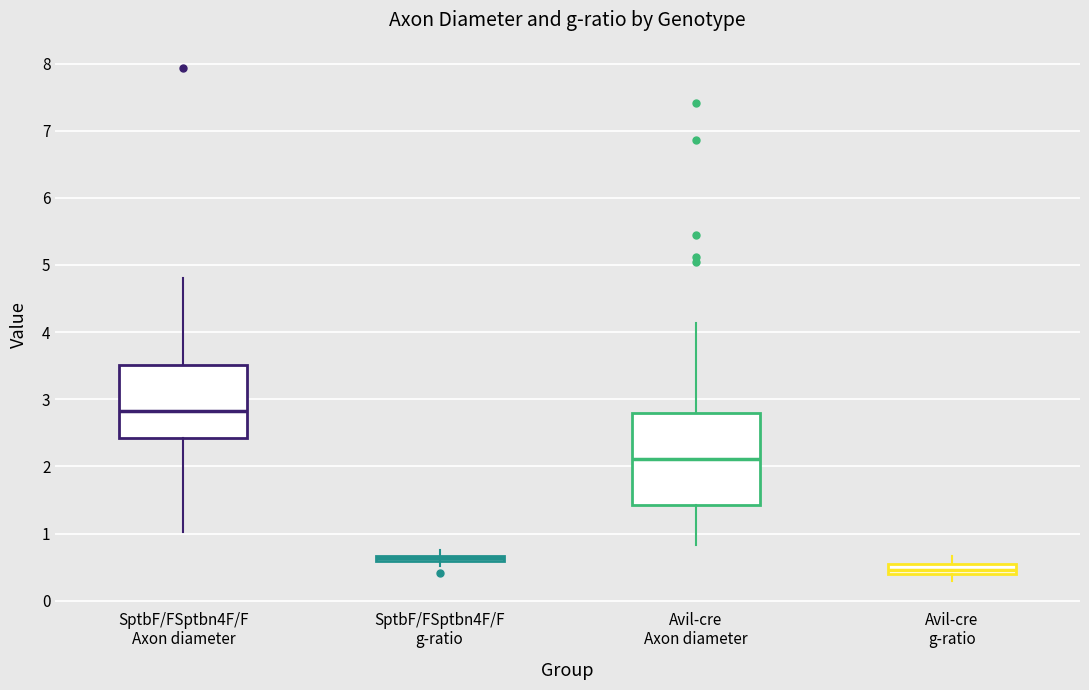

Where is the lower edge of the box for SptbF/FSptbn4F/F Axon diameter on the y-axis? The values are not printed on the chart, so give them approximately, as read against the axis.

2.4